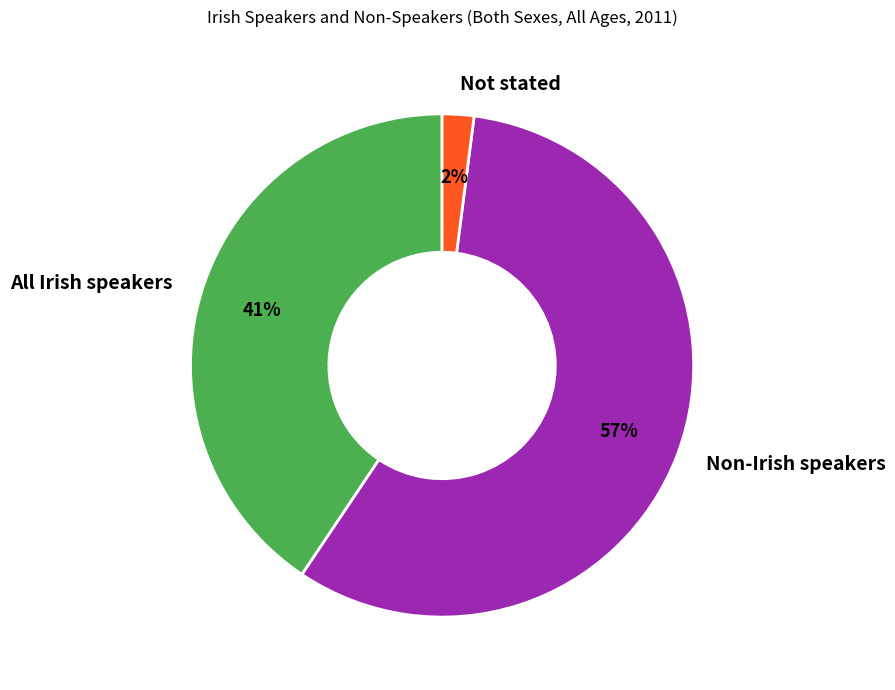

The All Irish speakers slice represents 41% of the pie. True or false?

True